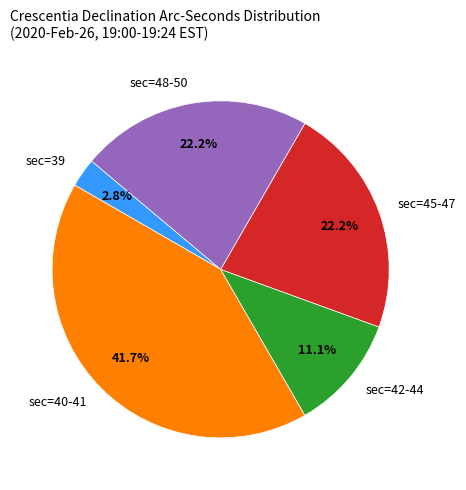

Is there any slice that represents more than half of the pie?

No